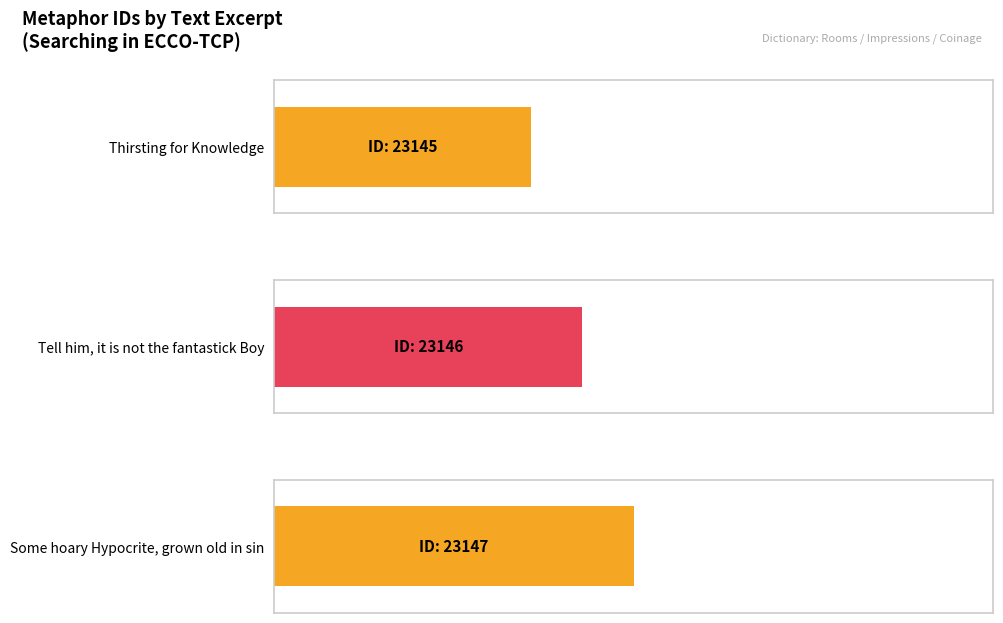

What is the change in value from Thirsting for Knowledge to Some hoary Hypocrite, grown old in sin?

+2